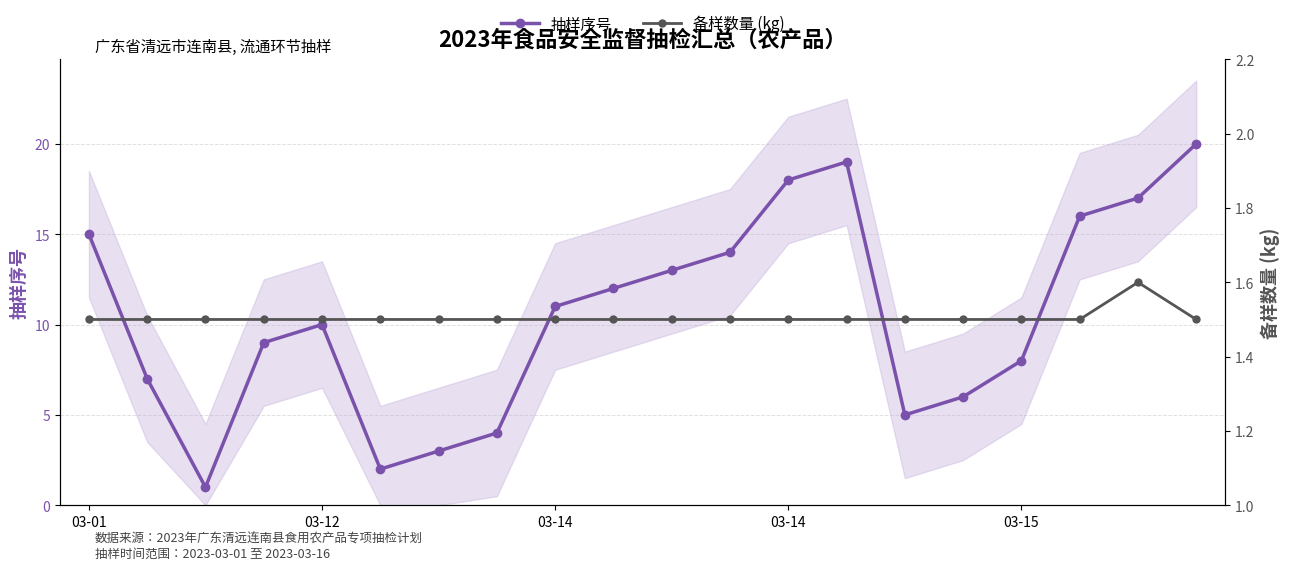

Rank the series by their average value, from highest to lowest.

抽样序号, 备样数量 (kg)